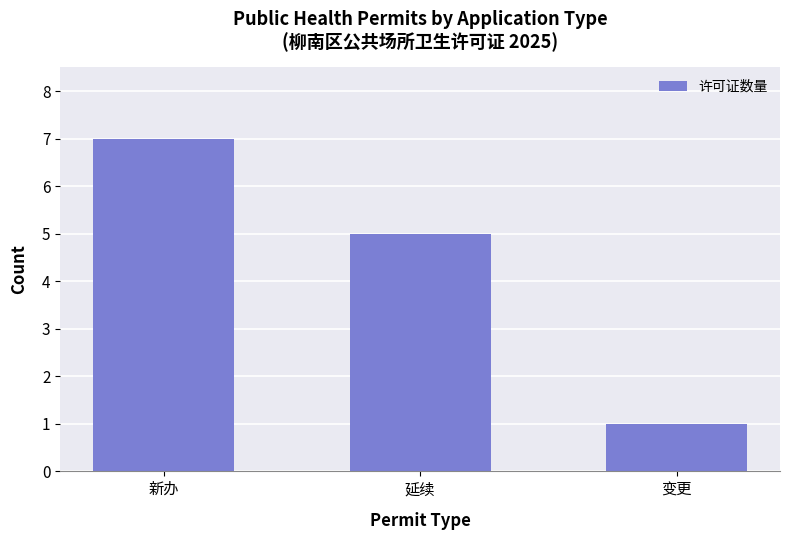

True or false: the data shows 1 at 变更.

True